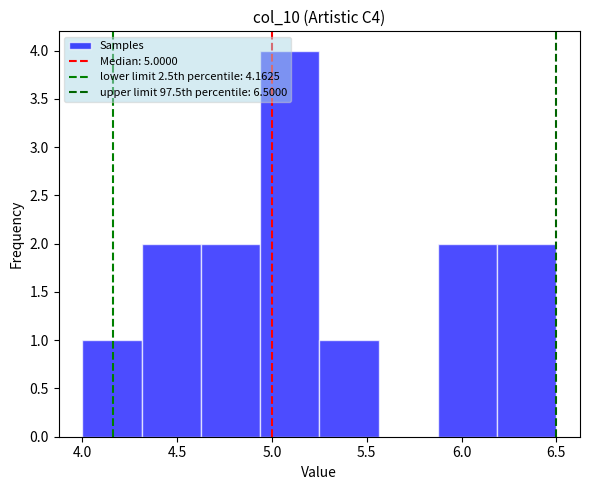

Over which range of the x-axis is the bar tallest?

4.95 to 5.25